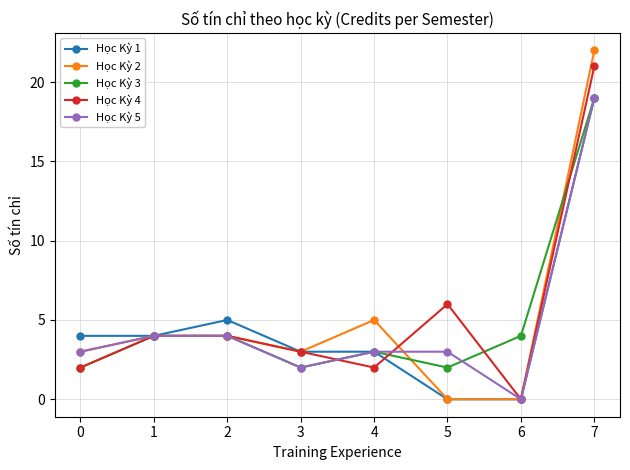

What is the difference between the maximum and minimum values in the Học Kỳ 3 series?

17